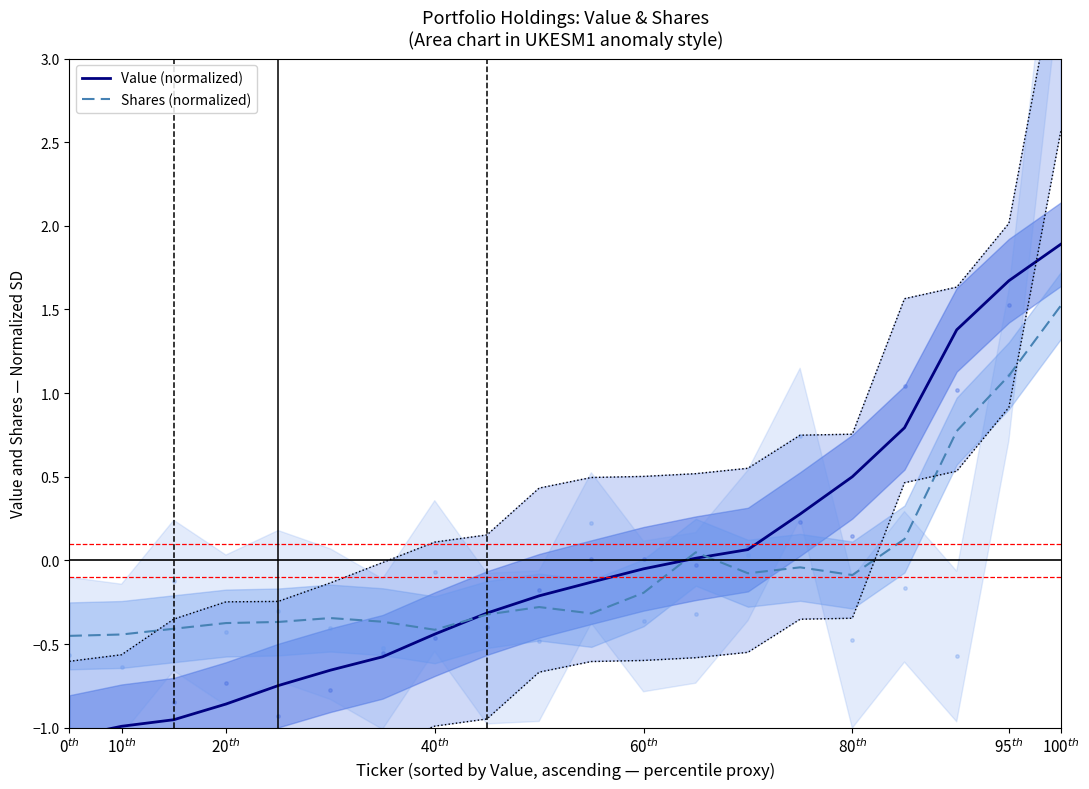

At how many categories does at least one series exceed 0?

8